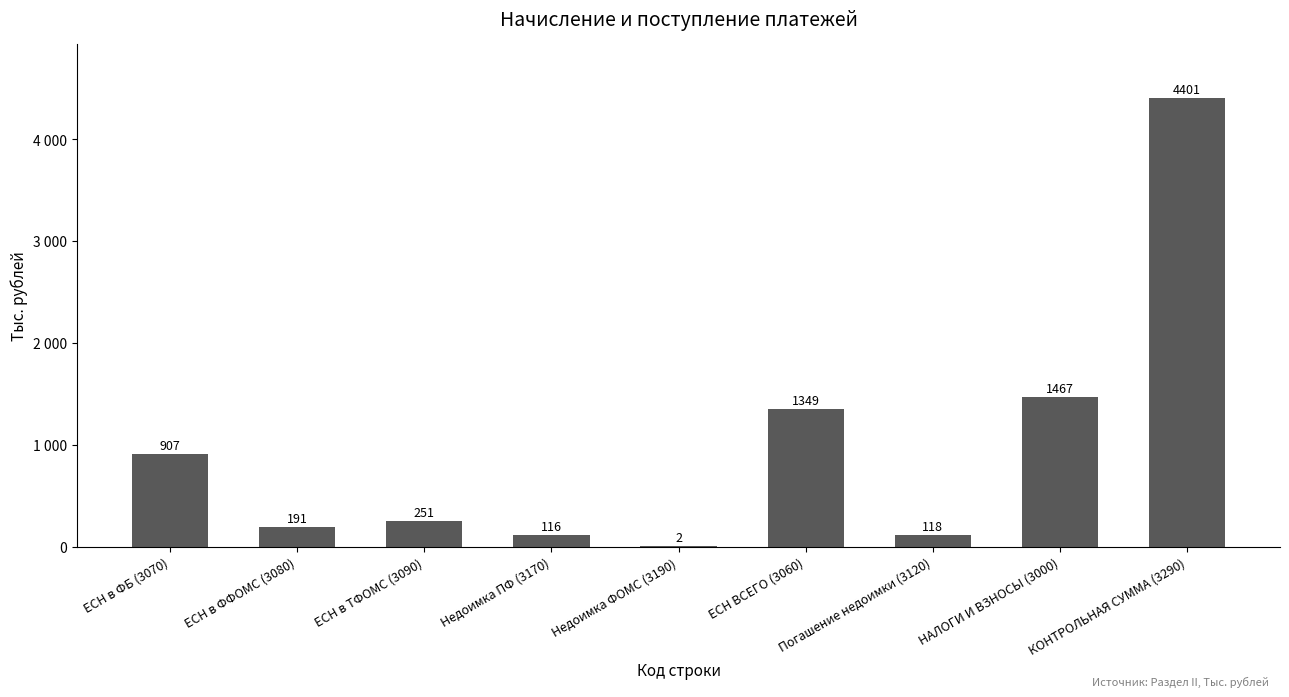

Rank the categories by value from highest to lowest.

КОНТРОЛЬНАЯ СУММА (3290), НАЛОГИ И ВЗНОСЫ (3000), ЕСН ВСЕГО (3060), ЕСН в ФБ (3070), ЕСН в ТФОМС (3090), ЕСН в ФФОМС (3080), Погашение недоимки (3120), Недоимка ПФ (3170), Недоимка ФОМС (3190)